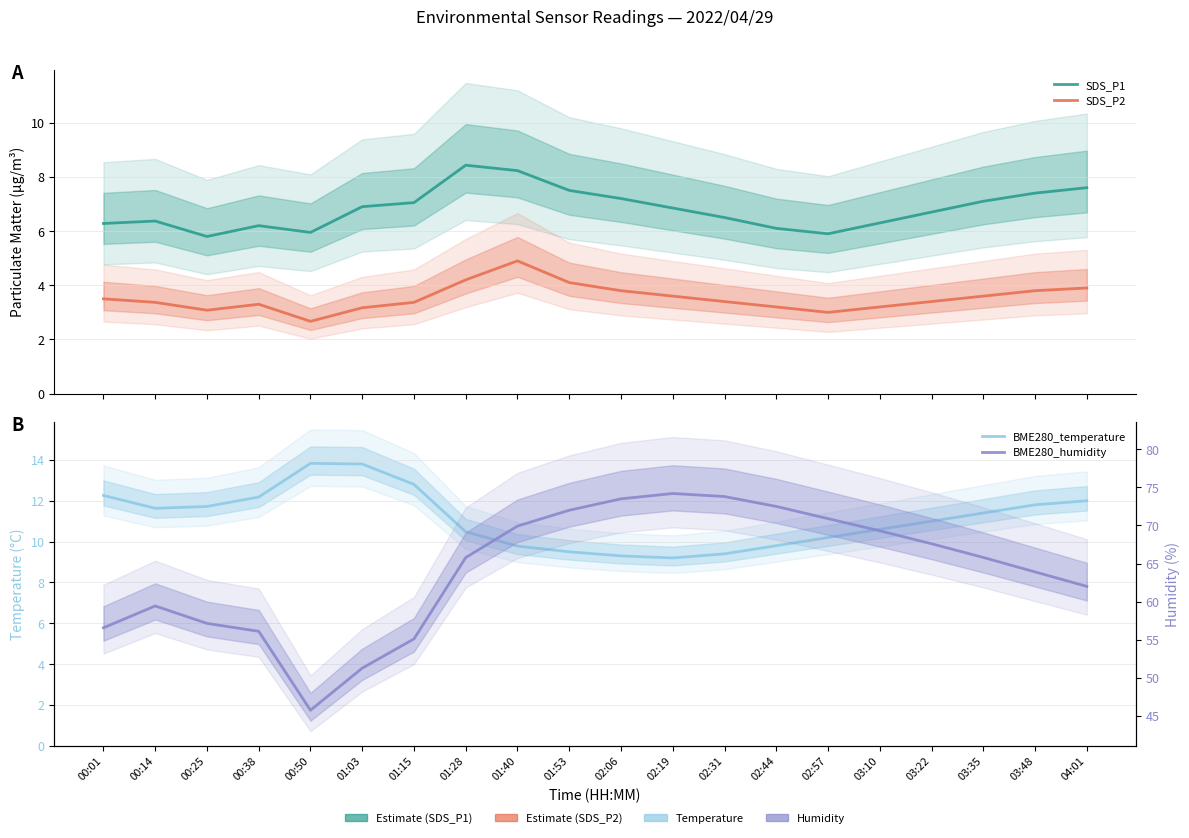

Where is the first local minimum for SDS_P2?

00:25